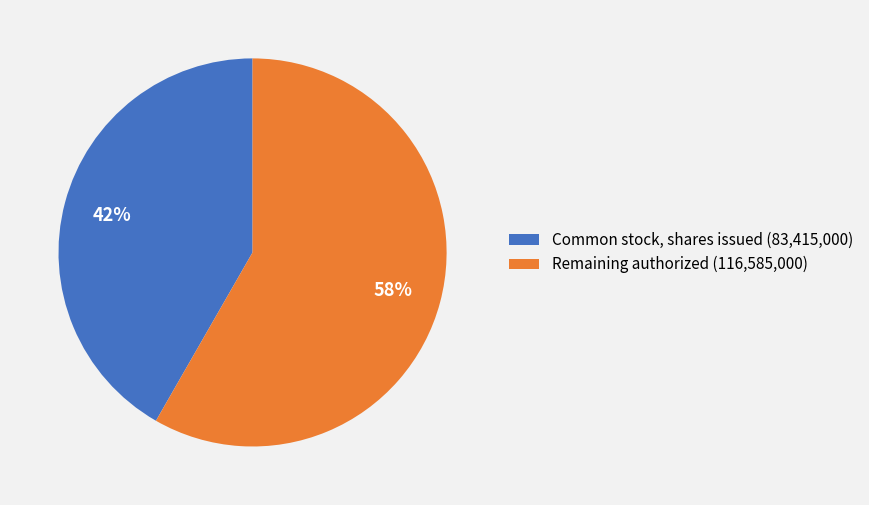

What is the ratio of the value at Remaining authorized (116,585,000) to the value at Common stock, shares issued (83,415,000)?

1.4